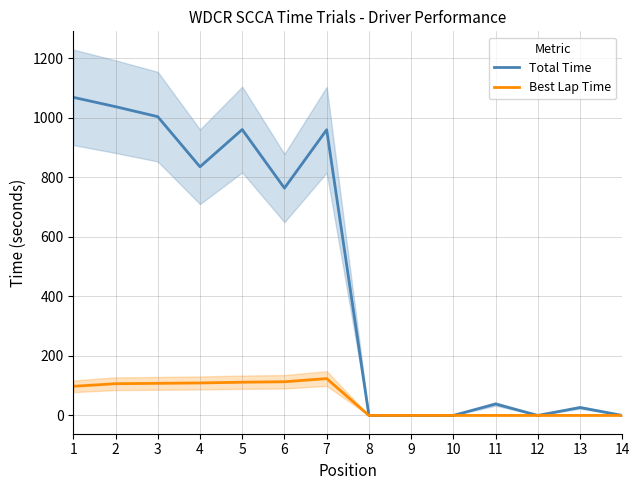

What is the difference between the Best Lap Time values at 8 and 7?

123.9